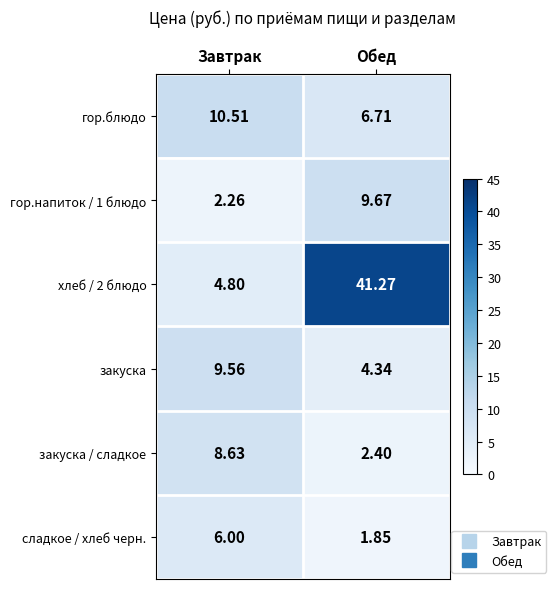

Where is хлеб / 2 блюдо nearest to the value 23?

Завтрак